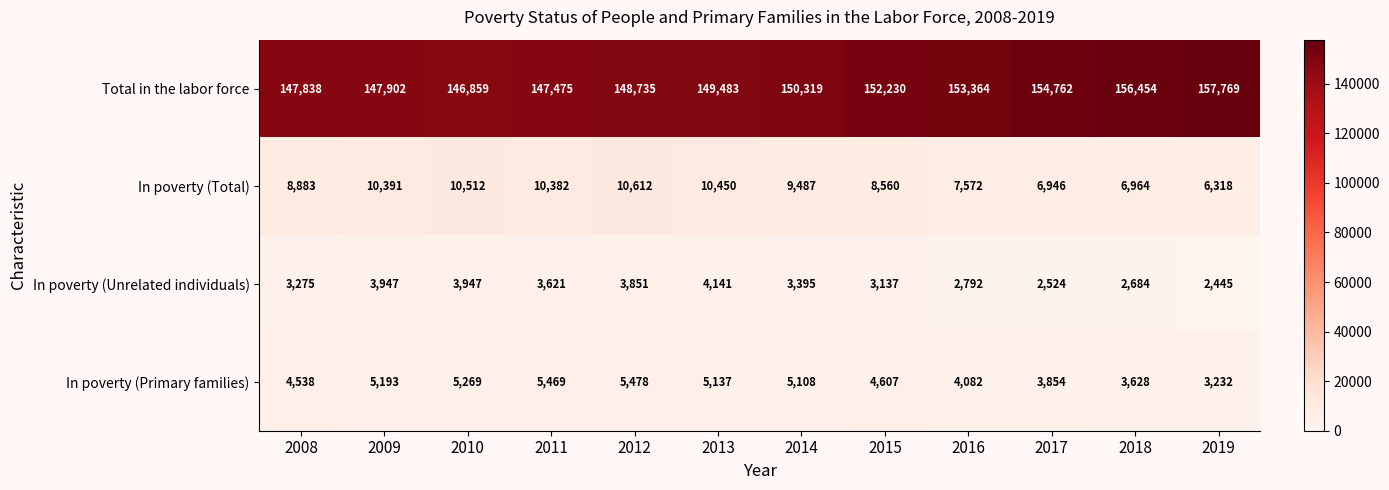

At how many categories does at least one series exceed 37249?

12